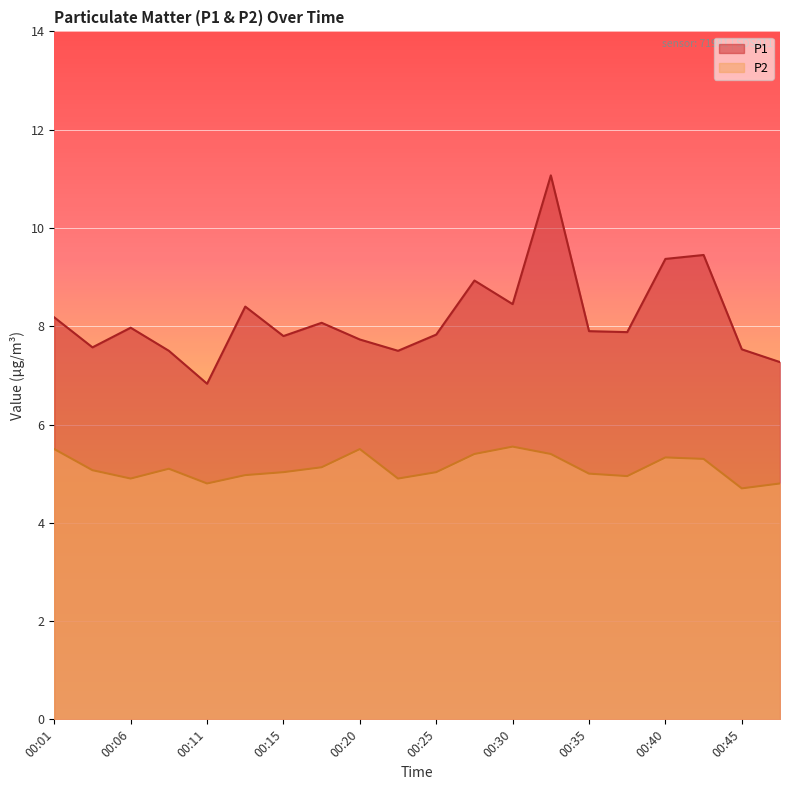

Which label corresponds to the largest value in the chart?

00:32